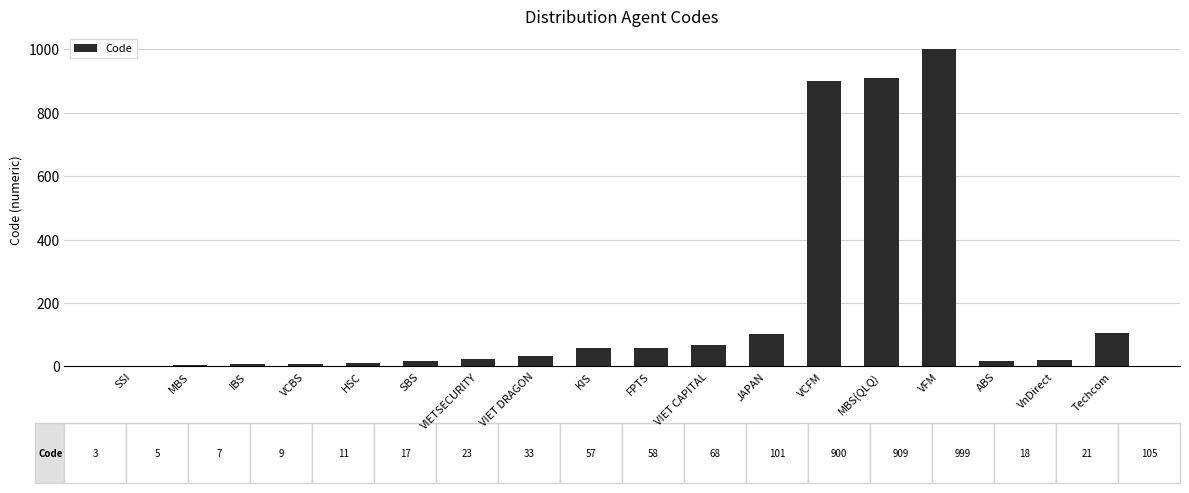

How many categories are shown in the chart?

18